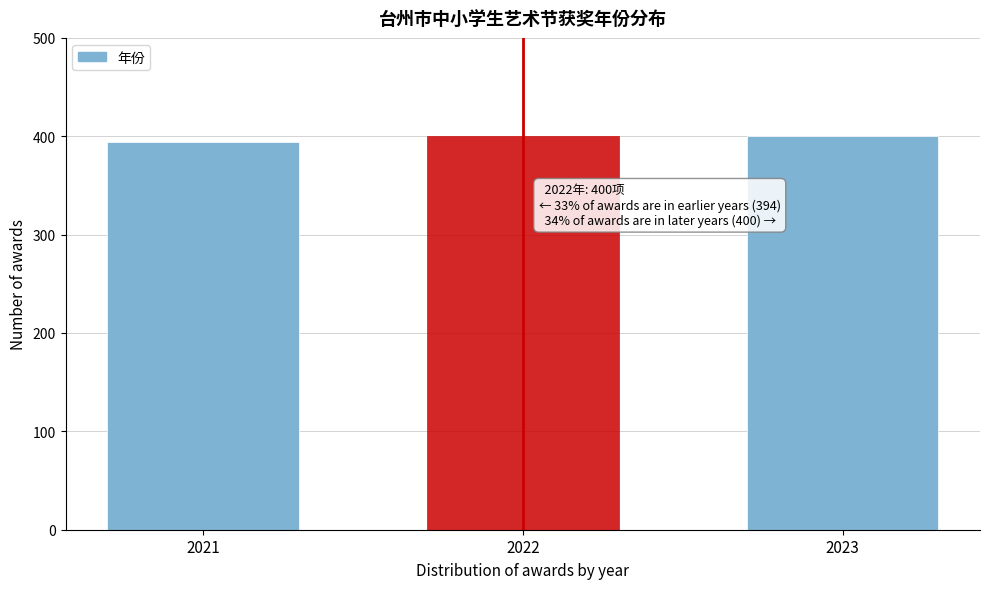

Reading right to left, what are all the values shown in this chart?

2023=400	2022=400	2021=394